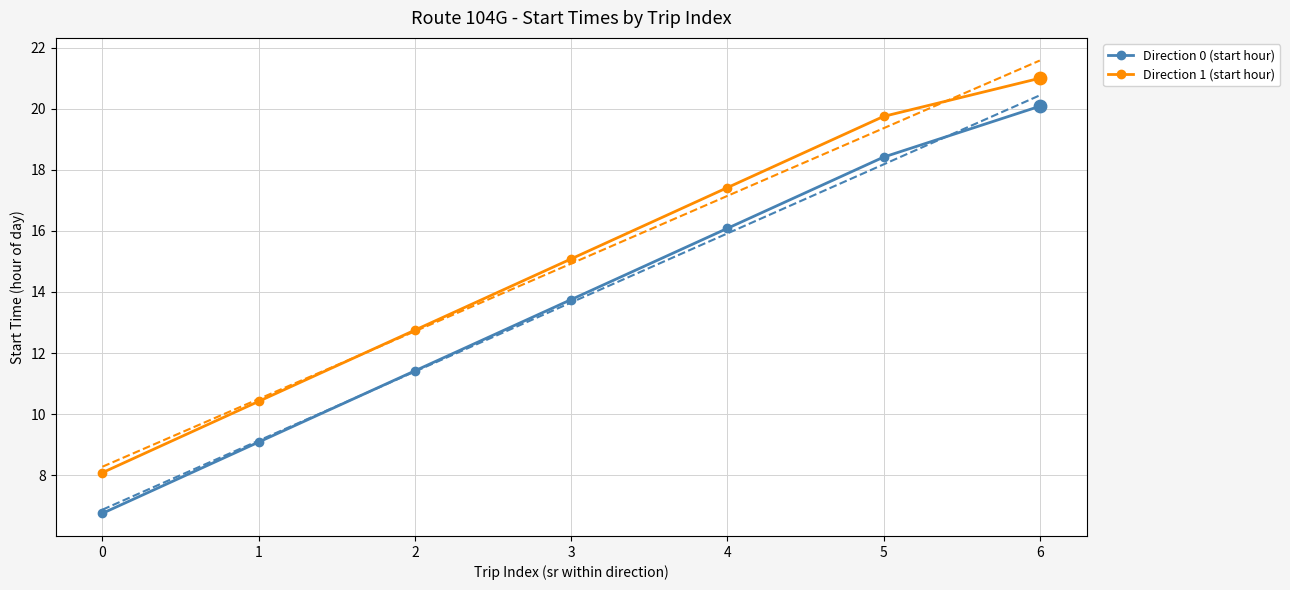

What is the total value across all series at 0?

14.8